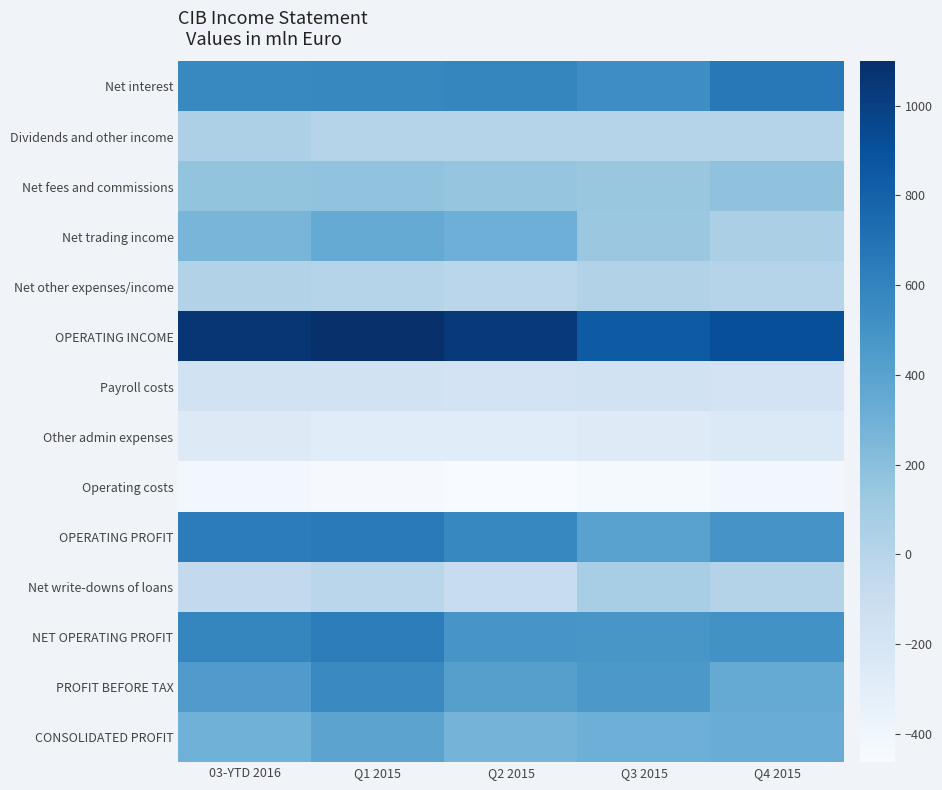

Rank the series by their maximum value, from lowest to highest.

Operating costs, Other admin expenses, Payroll costs, Net other expenses/income, Dividends and other income, Net write-downs of loans, Net fees and commissions, Net trading income, CONSOLIDATED PROFIT, PROFIT BEFORE TAX, NET OPERATING PROFIT, OPERATING PROFIT, Net interest, OPERATING INCOME